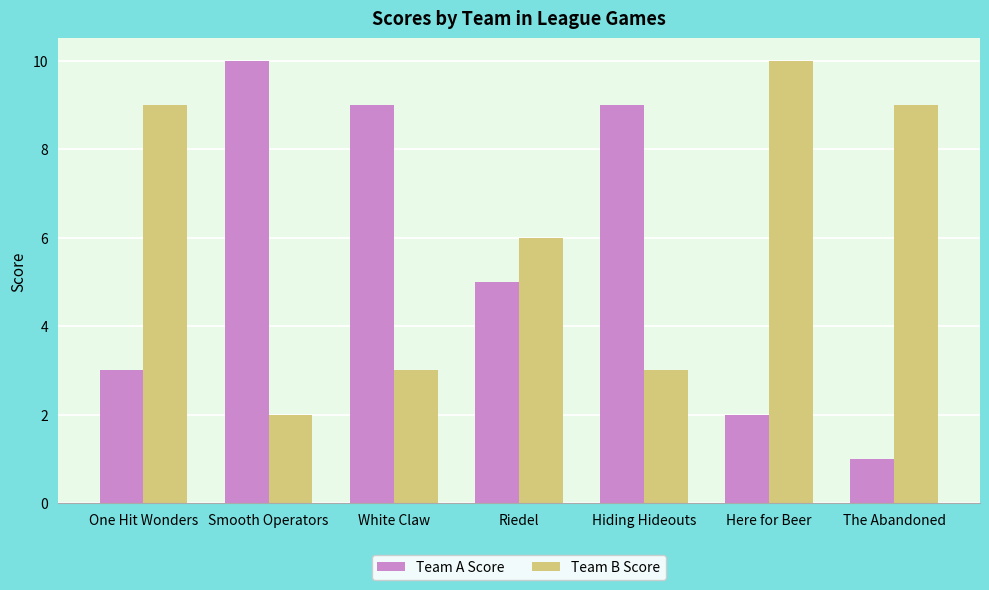

Between Riedel and Here for Beer, which series saw the biggest shift?

Team B Score